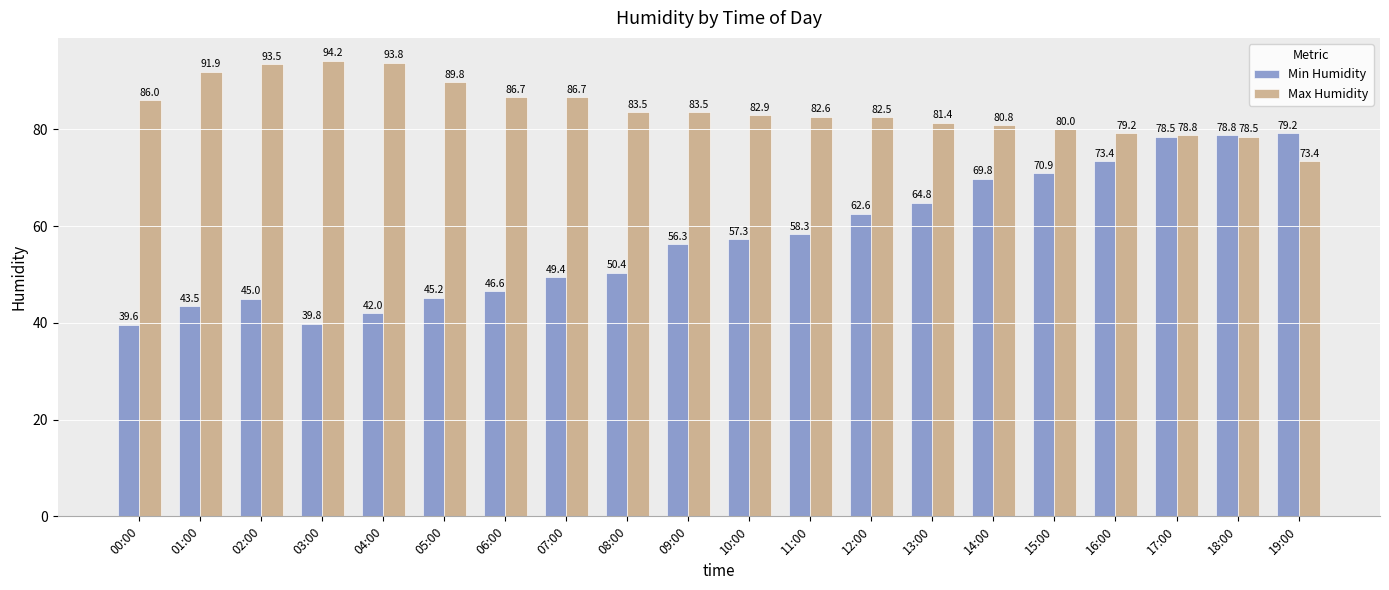

List the series in order of their overall mean, highest first.

Max Humidity, Min Humidity